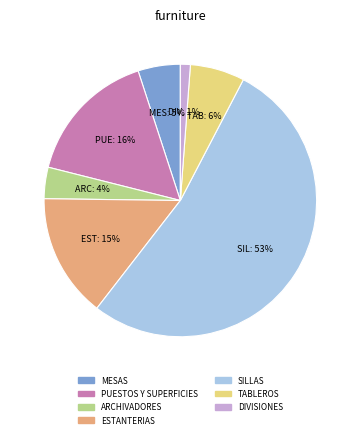

Which has a higher value, ARCHIVADORES or ESTANTERIAS?

ESTANTERIAS